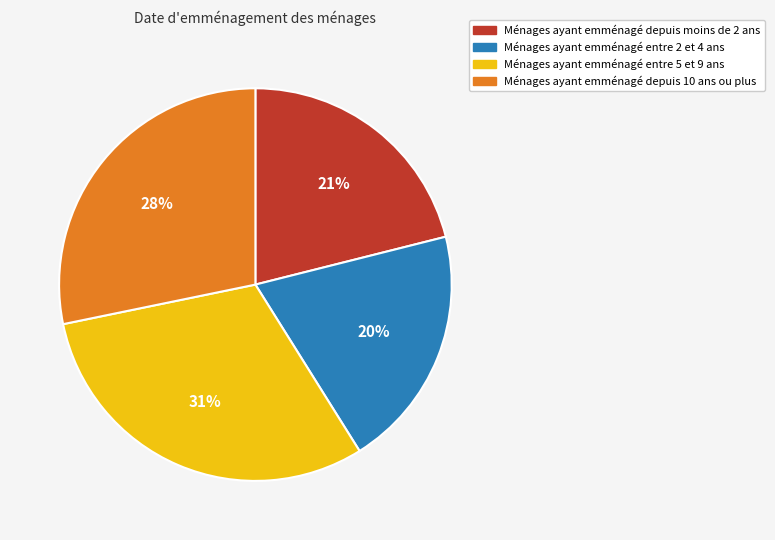

How many slices are in this pie chart?

4